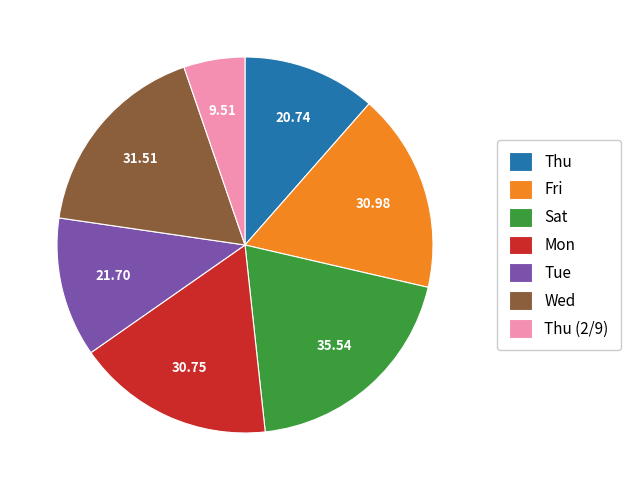

Is there a majority slice in this chart?

No